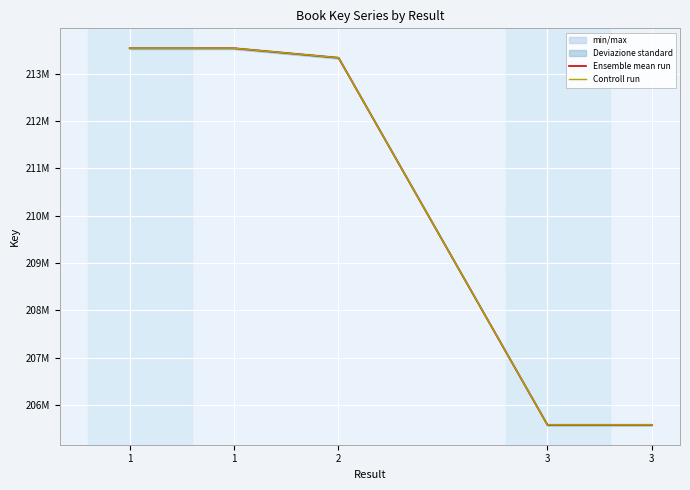

What is the value of the Controll run point at the 4th from the left?

205585772.9